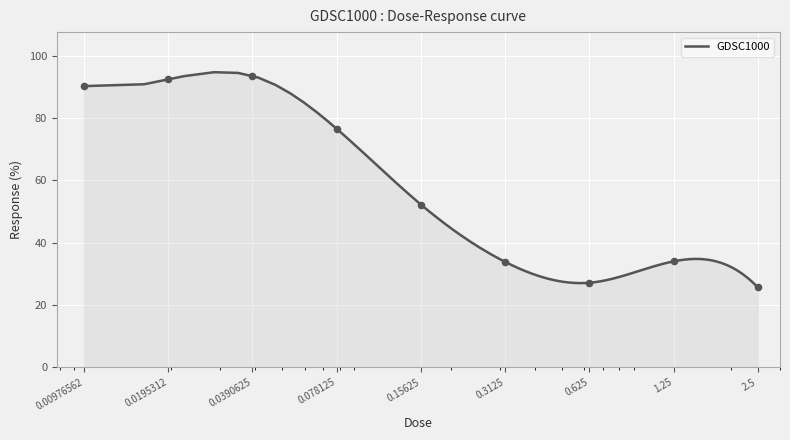

What is the change in value from 0.00976562 to 0.078125?

-13.7